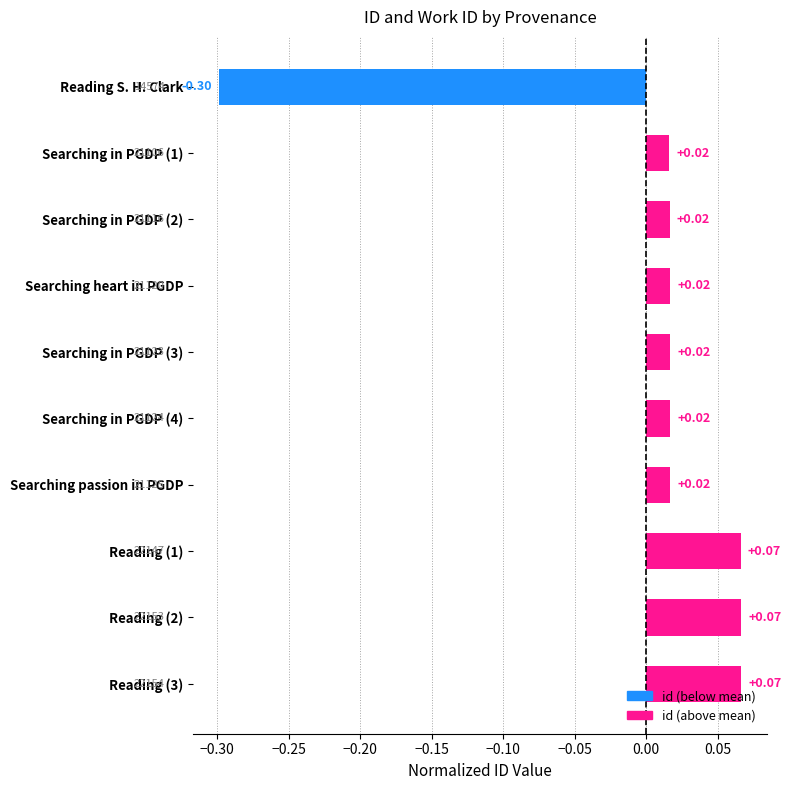

Which has a higher value, Reading (2) or Searching in PGDP (1)?

Reading (2)